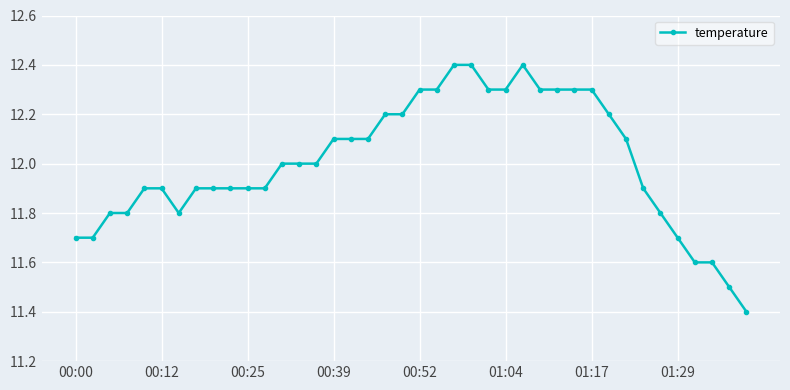

What is the value of the 6th point from the left?

11.9